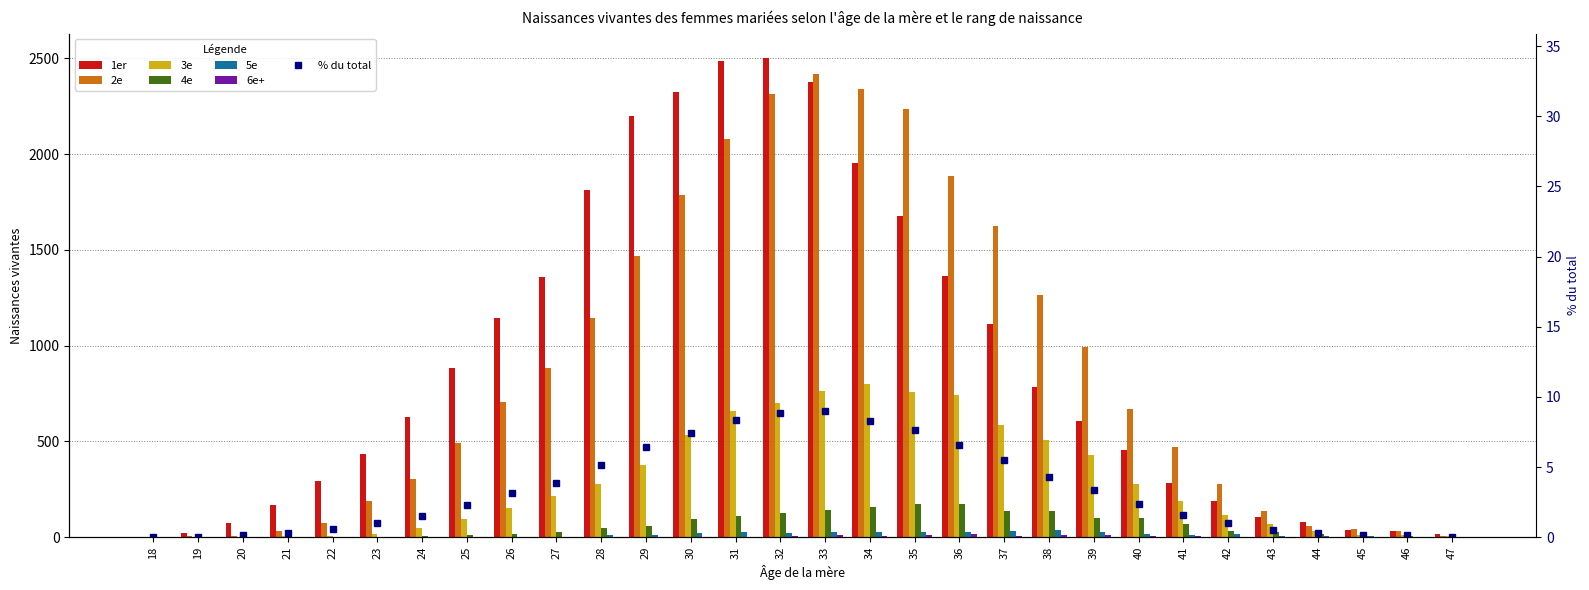

The 4e series shows 5 at 24. True or false?

True